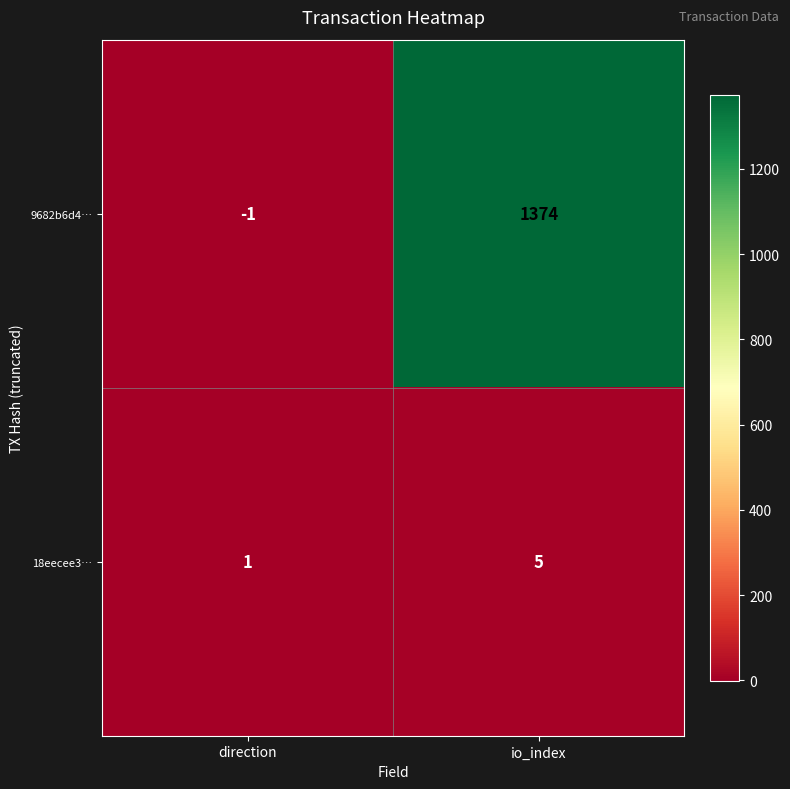

Reading left to right, transcribe all the data shown in this chart.

9682b6d4…: -1	1374
18eecee3…: 1	5